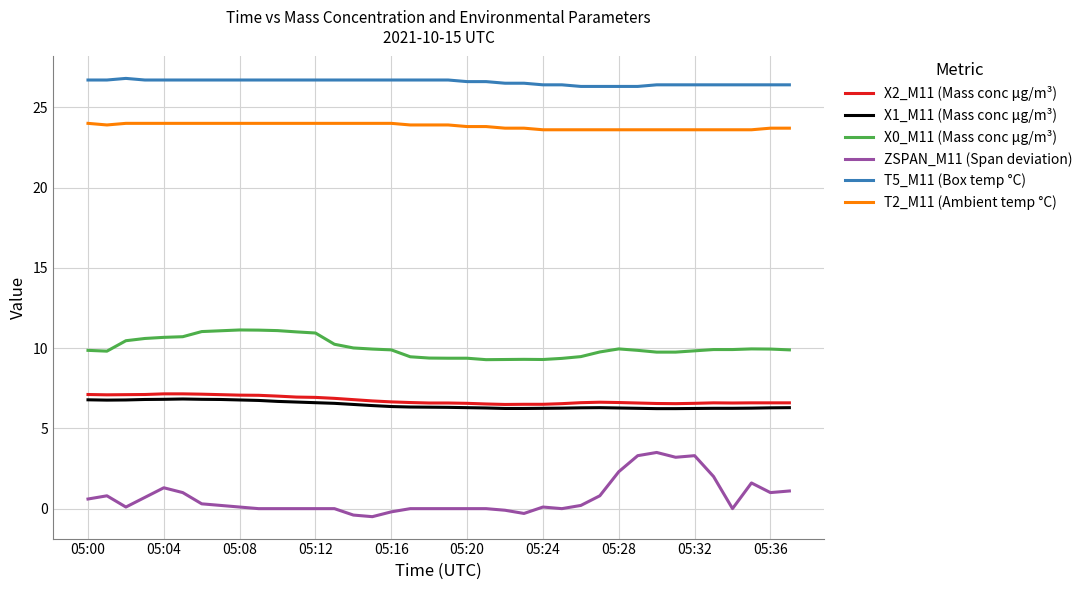

What is the greatest value displayed?

26.8